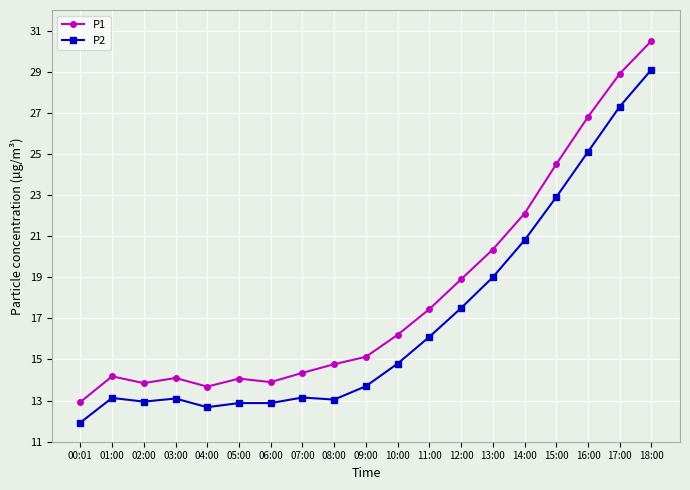

Is it true that P1 equals 14.2 at 01:00?

True